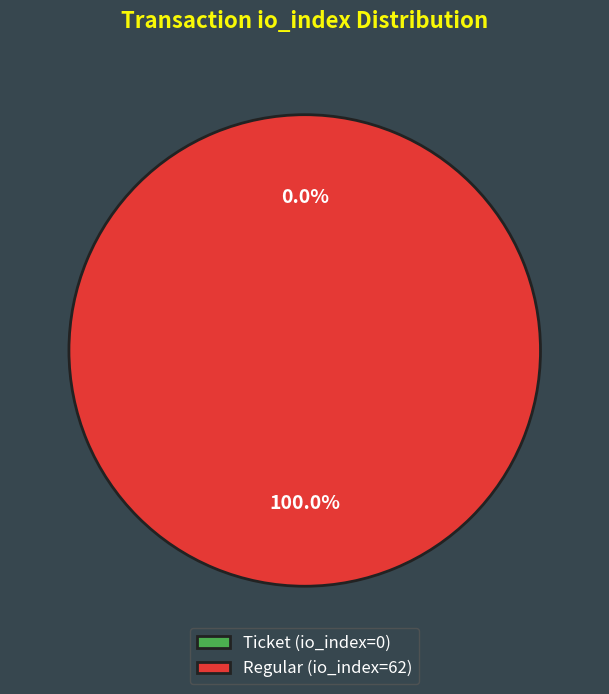

What is the change in value from Ticket (io_index=0) to Regular (io_index=62)?

+62